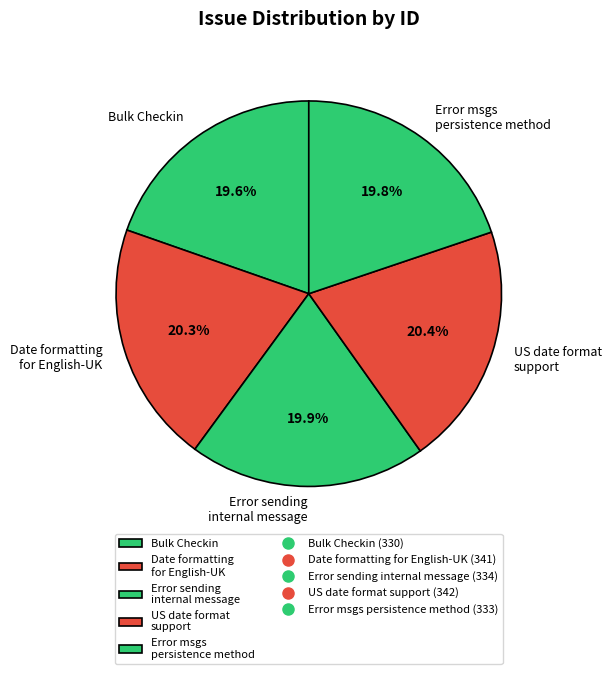

Does Error sending internal message represent more than half of the total?

No